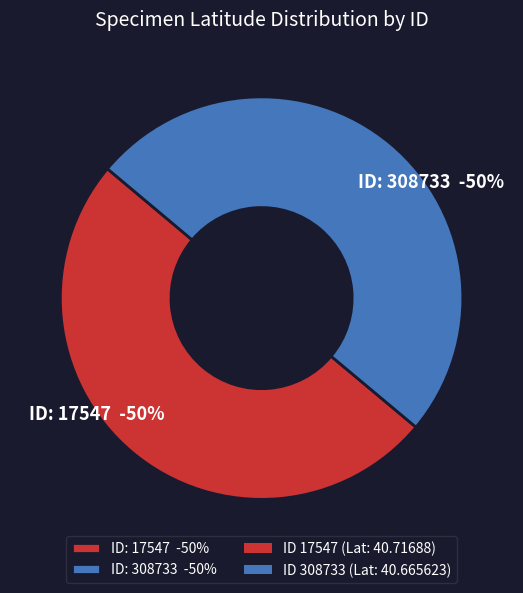

Is it true that 17547 is 56% of the pie?

False